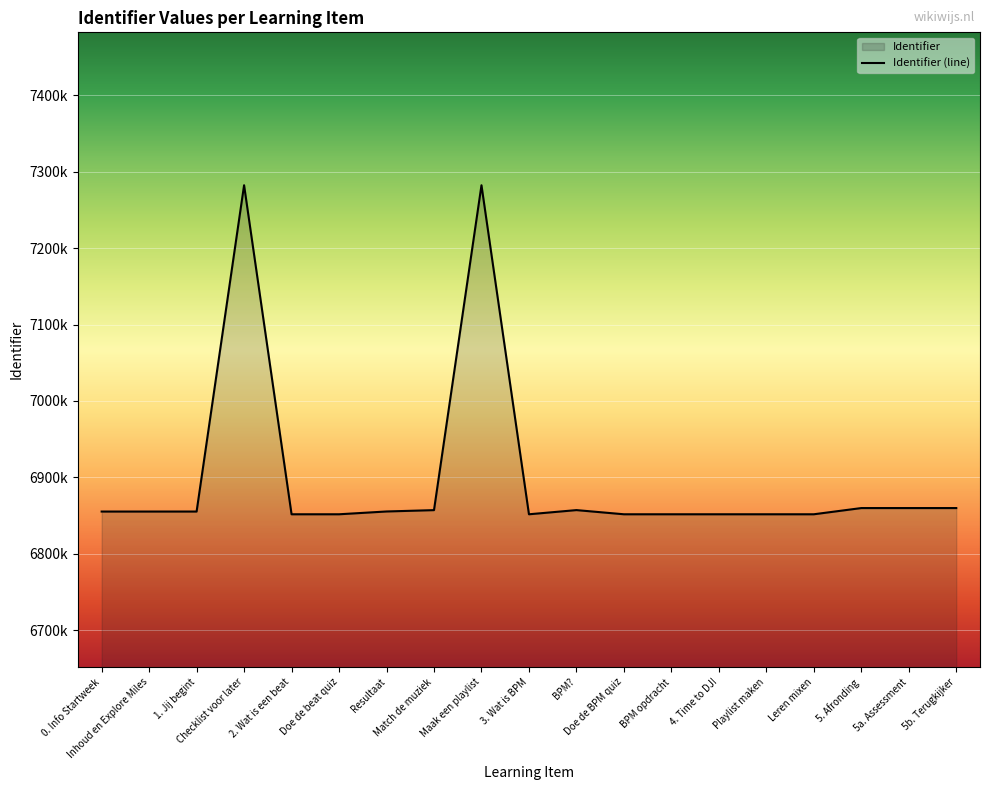

How many values exceed 6855385?

9